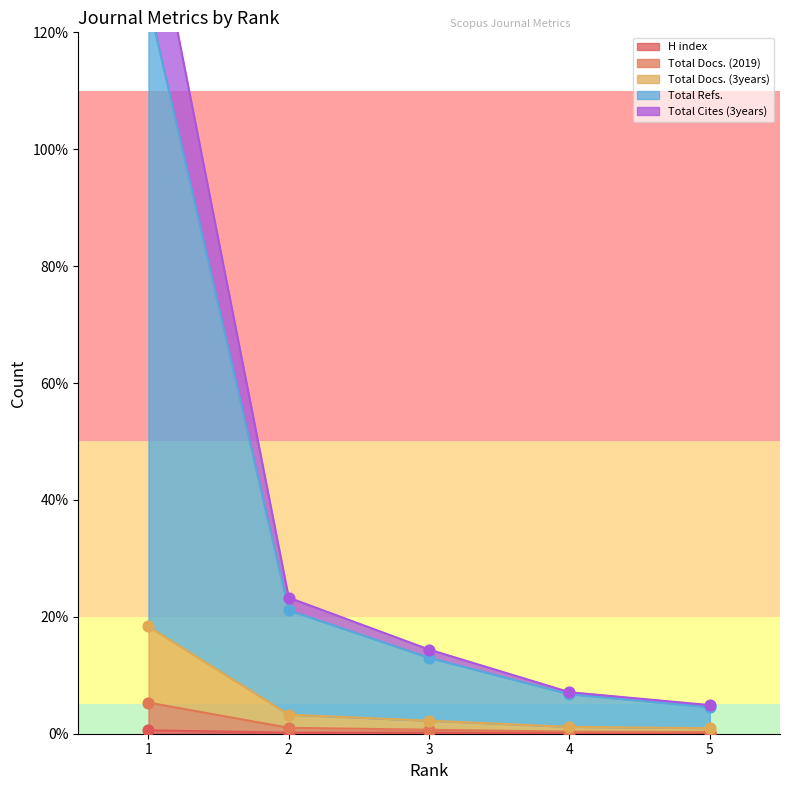

Which series has the largest total across all categories?

Total Cites (3years)